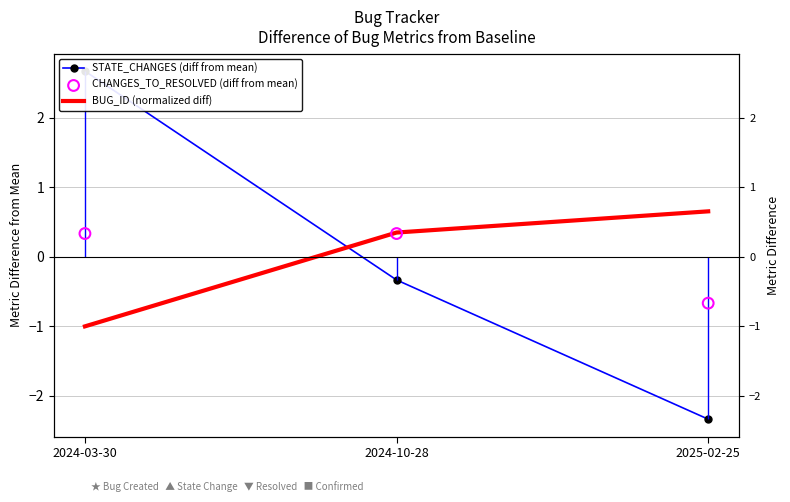

Which series contains the highest Y value?

STATE_CHANGES (diff from mean)